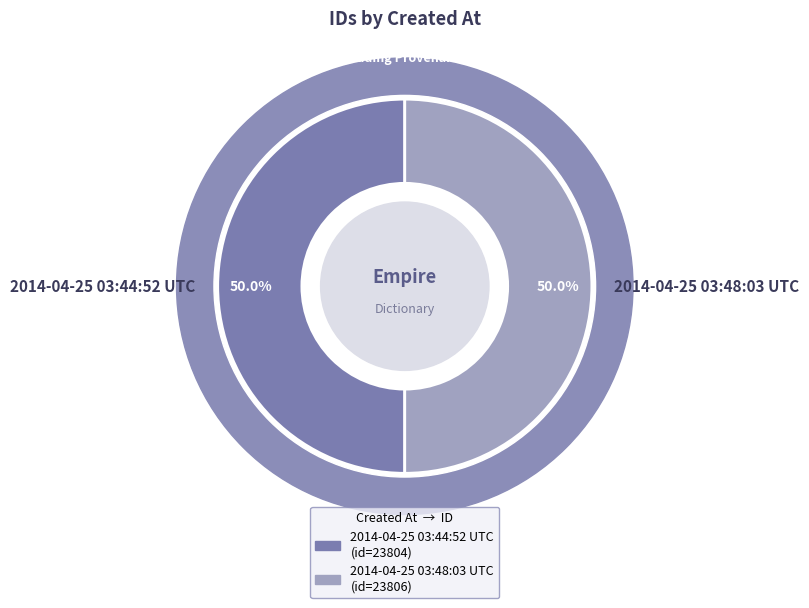

Approximately how many times larger is the value at 2014-04-25 03:44:52 UTC compared to 2014-04-25 03:48:03 UTC?

1.0